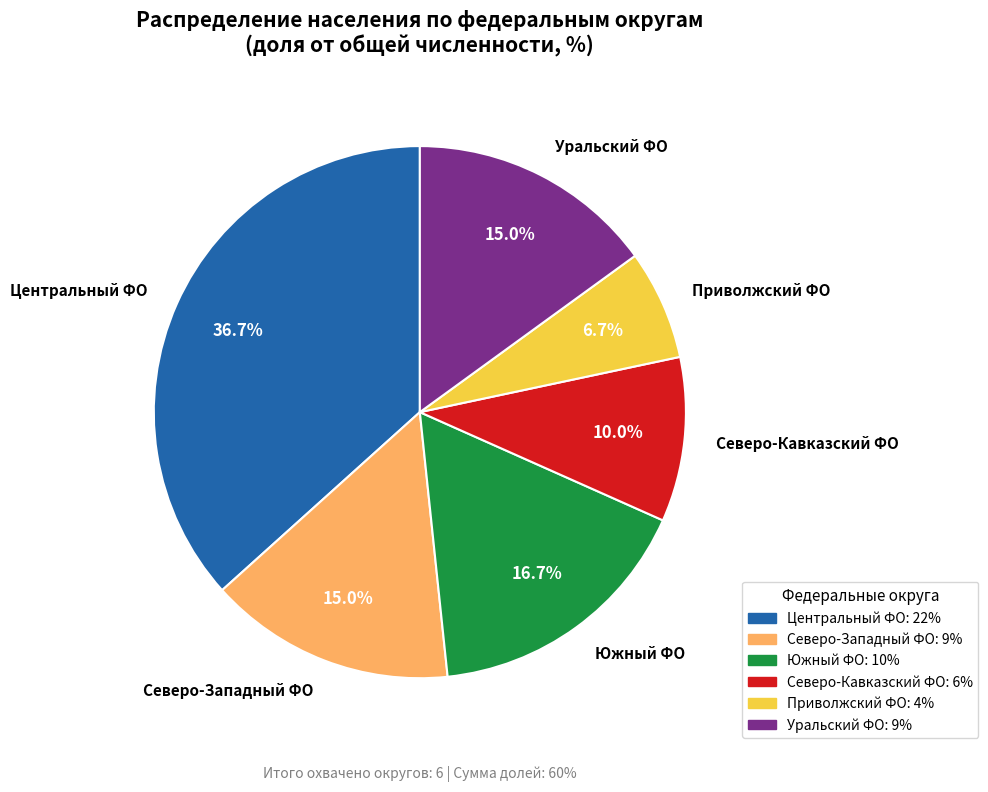

What percentage do Южный ФО and Северо-Западный ФО together represent?

31.7%